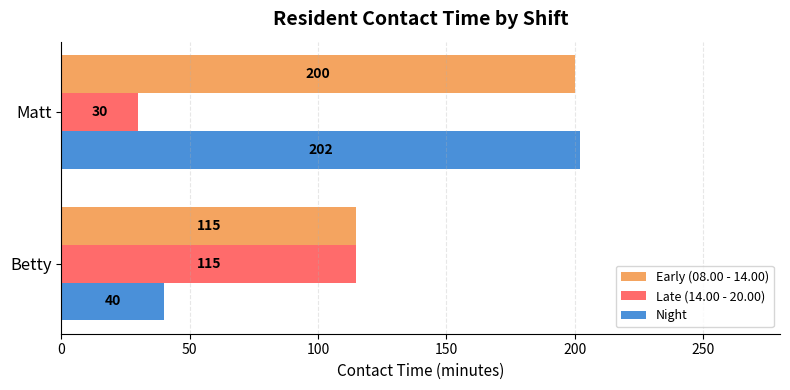

Count the Late (14.00 - 20.00) values in the range 30 to 115.

2